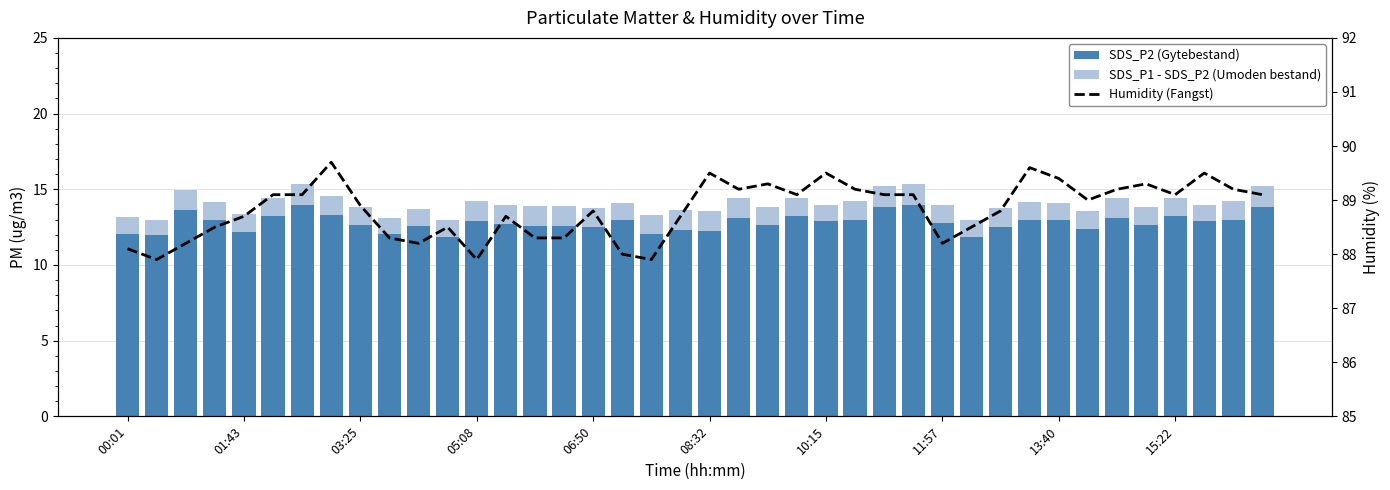

The value of Humidity (Fangst) at 39 is 40.8. True or false?

False